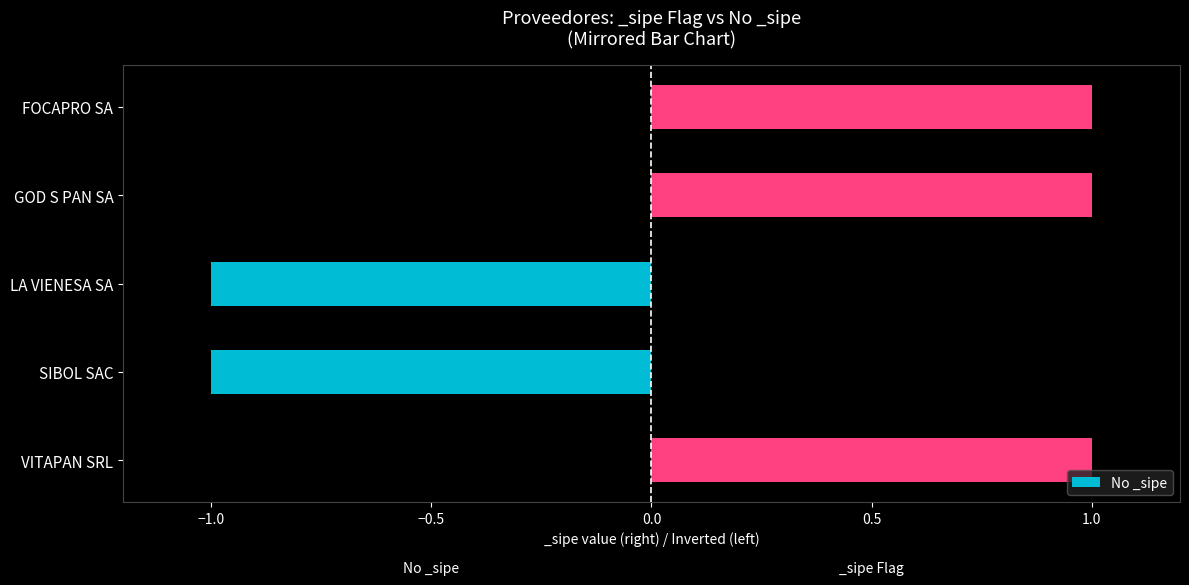

The No _sipe series shows -2 at LA VIENESA SA. True or false?

False